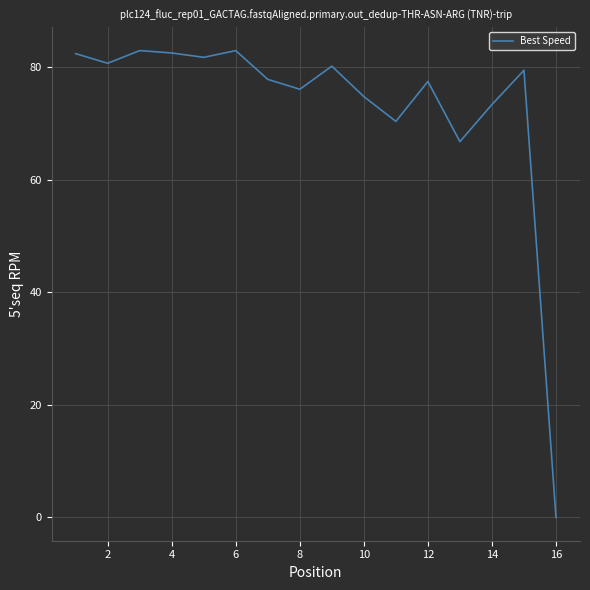

How many categories are shown in the chart?

16